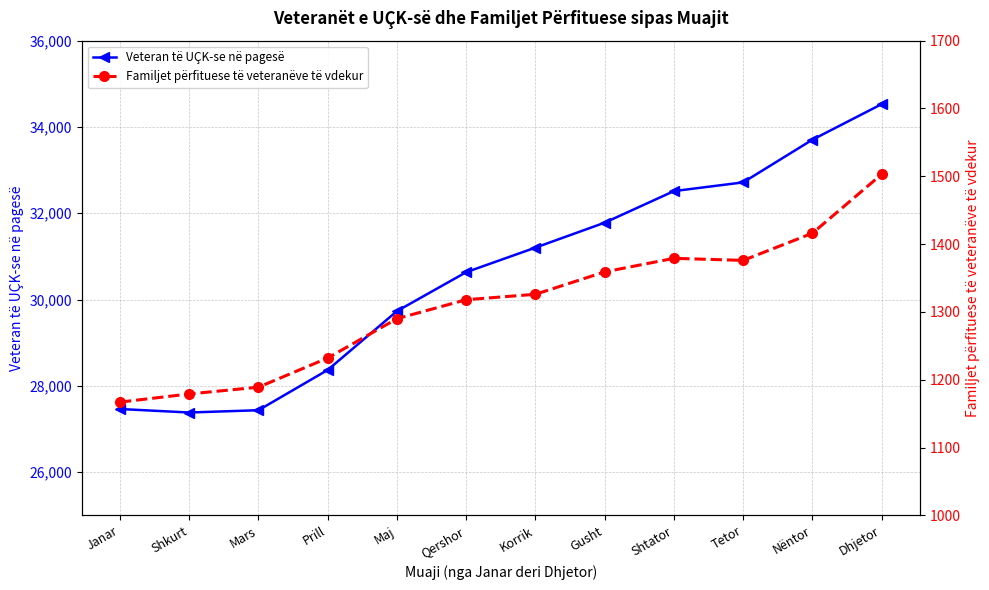

What position from the left is Korrik?

7